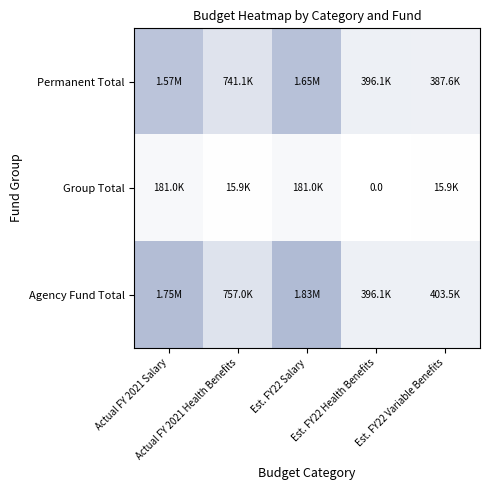

What is the highest value of the Agency Fund Total series?

1830789.5